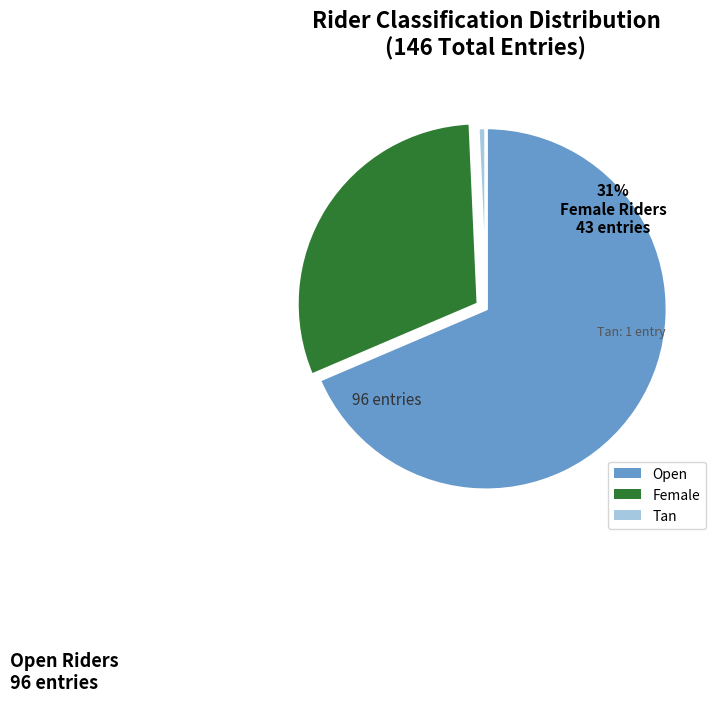

Combined, do Open and Tan account for over 50%?

Yes